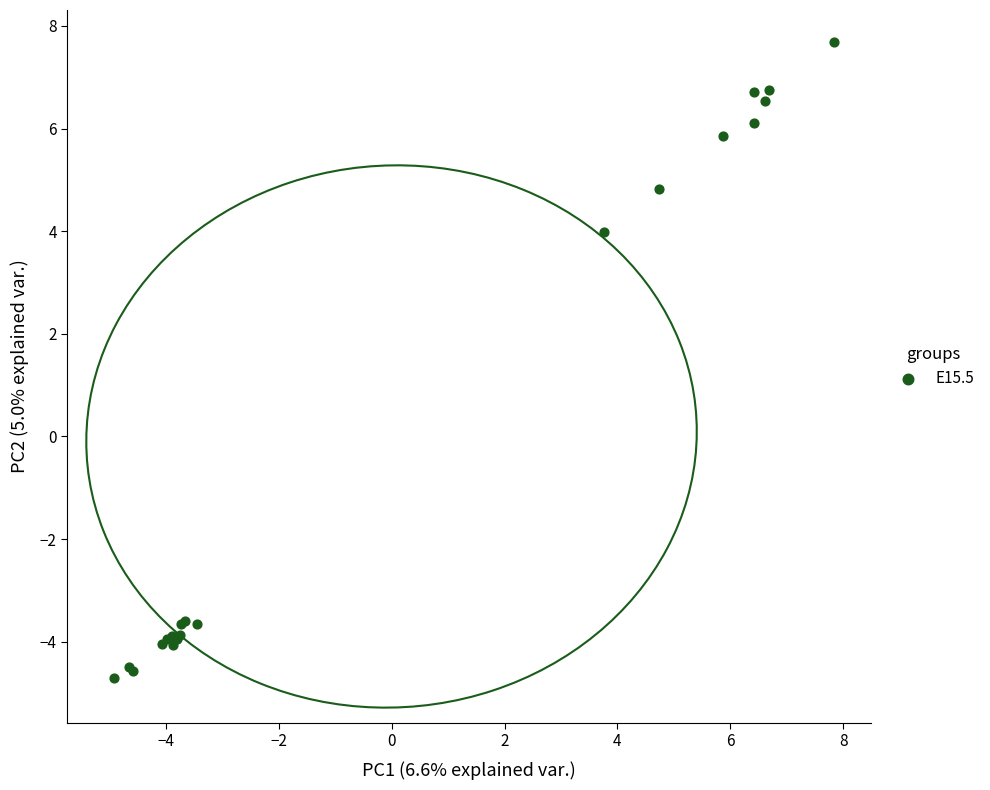

What Y value in the scatter plot is closest to 1?

4.0